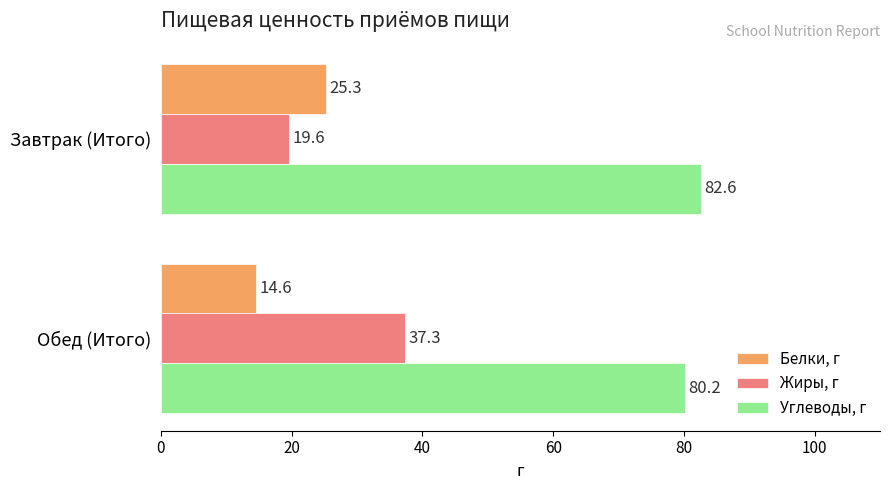

At how many categories does at least one series exceed 53?

2